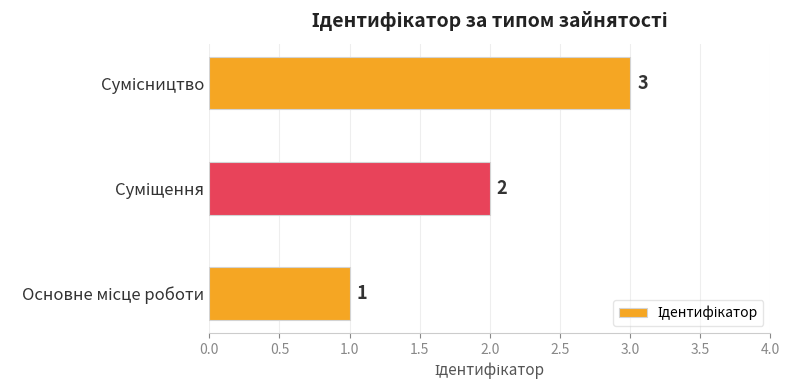

What is the maximum value shown in the chart?

3